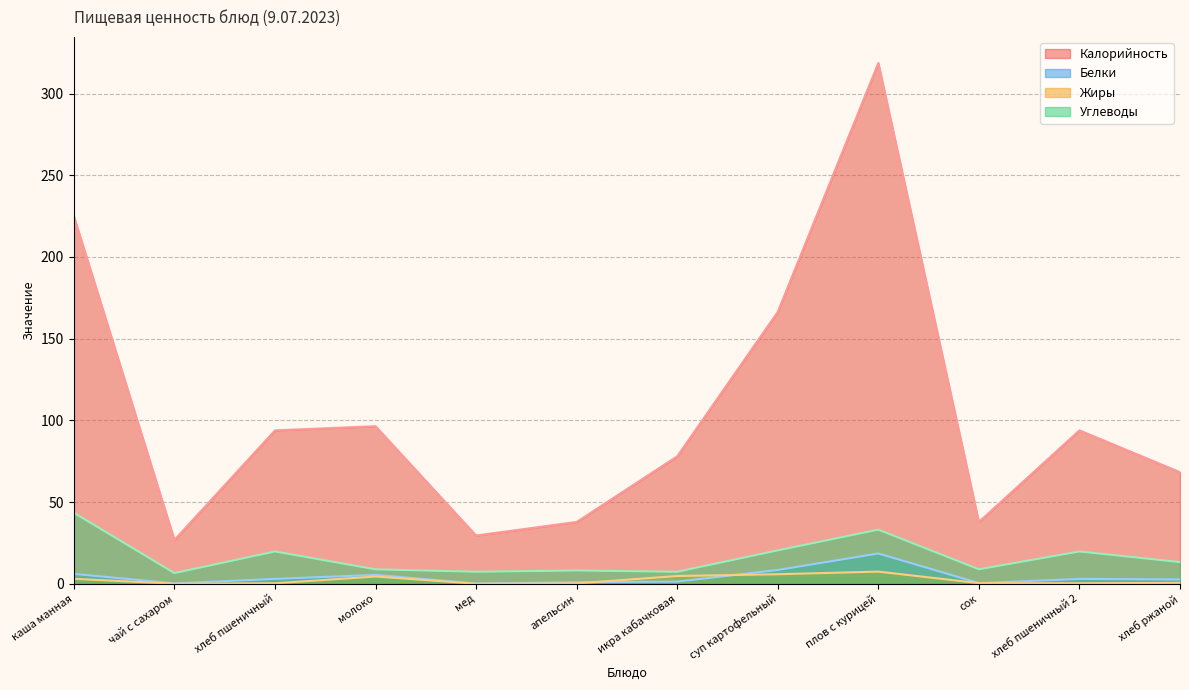

How many intersections are there between Белки and Жиры?

2